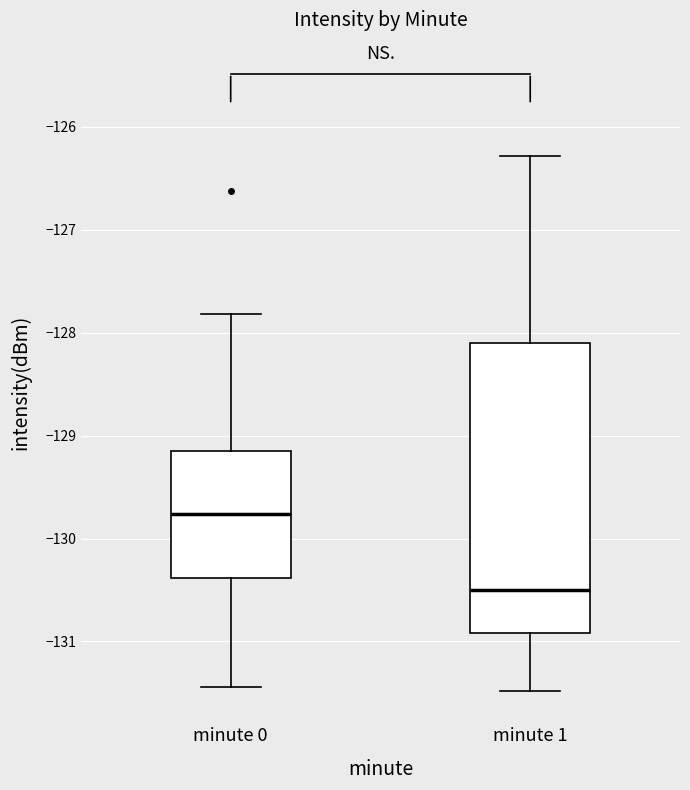

Where does the lower whisker of the box for minute 0 end on the y-axis? The values are not printed on the chart, so give them approximately, as read against the axis.

-131.4